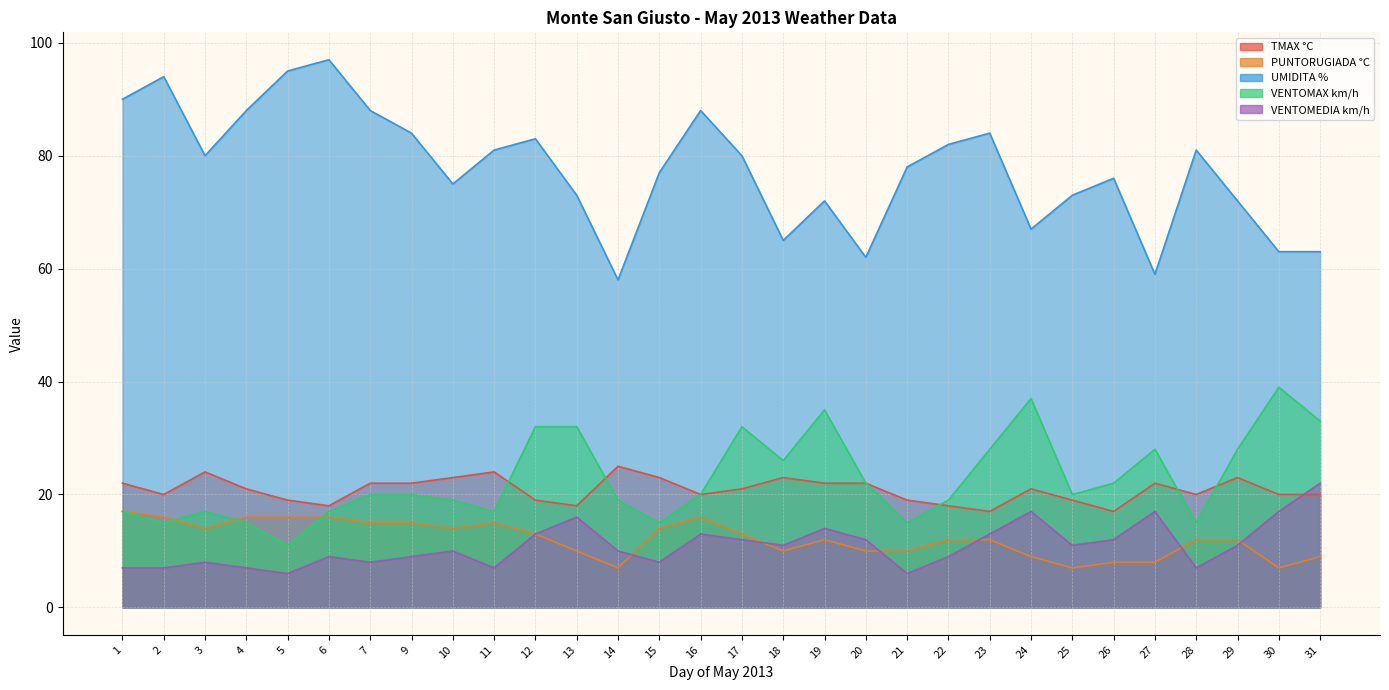

Reading right to left, what are all the values shown in this chart?

TMAX °C: 31=20	30=20	29=23	28=20	27=22	26=17	25=19	24=21	23=17	22=18	21=19	20=22	19=22	18=23	17=21	16=20	15=23	14=25	13=18	12=19	11=24	10=23	9=22	7=22	6=18	5=19	4=21	3=24	2=20	1=22
PUNTORUGIADA °C: 31=9	30=7	29=12	28=12	27=8	26=8	25=7	24=9	23=12	22=12	21=10	20=10	19=12	18=10	17=13	16=16	15=14	14=7	13=10	12=13	11=15	10=14	9=15	7=15	6=16	5=16	4=16	3=14	2=16	1=17
UMIDITA %: 31=63	30=63	29=72	28=81	27=59	26=76	25=73	24=67	23=84	22=82	21=78	20=62	19=72	18=65	17=80	16=88	15=77	14=58	13=73	12=83	11=81	10=75	9=84	7=88	6=97	5=95	4=88	3=80	2=94	1=90
VENTOMAX km/h: 31=33	30=39	29=28	28=15	27=28	26=22	25=20	24=37	23=28	22=19	21=15	20=22	19=35	18=26	17=32	16=20	15=15	14=19	13=32	12=32	11=17	10=19	9=20	7=20	6=17	5=11	4=15	3=17	2=15	1=17
VENTOMEDIA km/h: 31=22	30=17	29=11	28=7	27=17	26=12	25=11	24=17	23=13	22=9	21=6	20=12	19=14	18=11	17=12	16=13	15=8	14=10	13=16	12=13	11=7	10=10	9=9	7=8	6=9	5=6	4=7	3=8	2=7	1=7